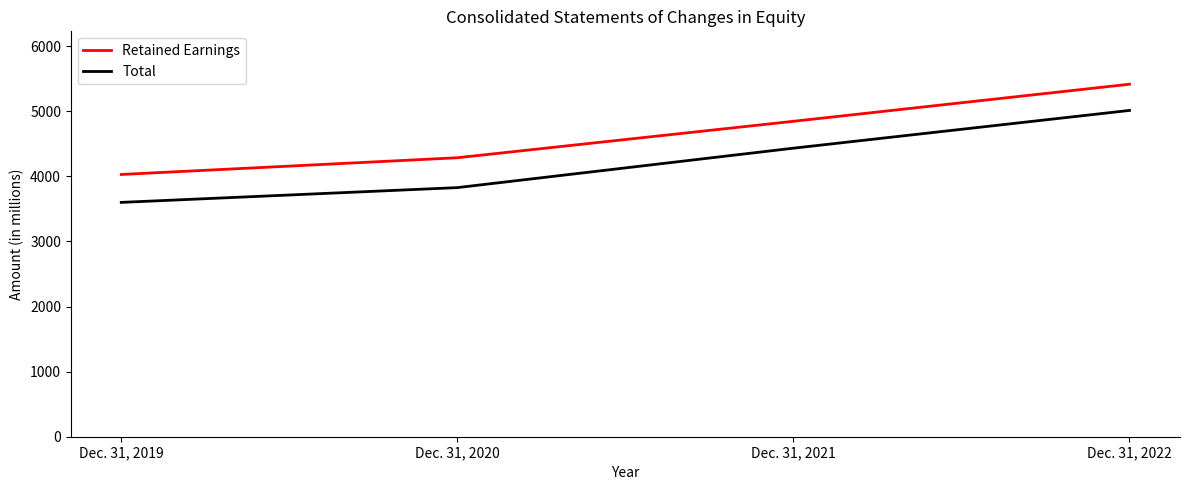

Is the value of Retained Earnings at Dec. 31, 2021 greater than the value of Total at Dec. 31, 2019?

Yes